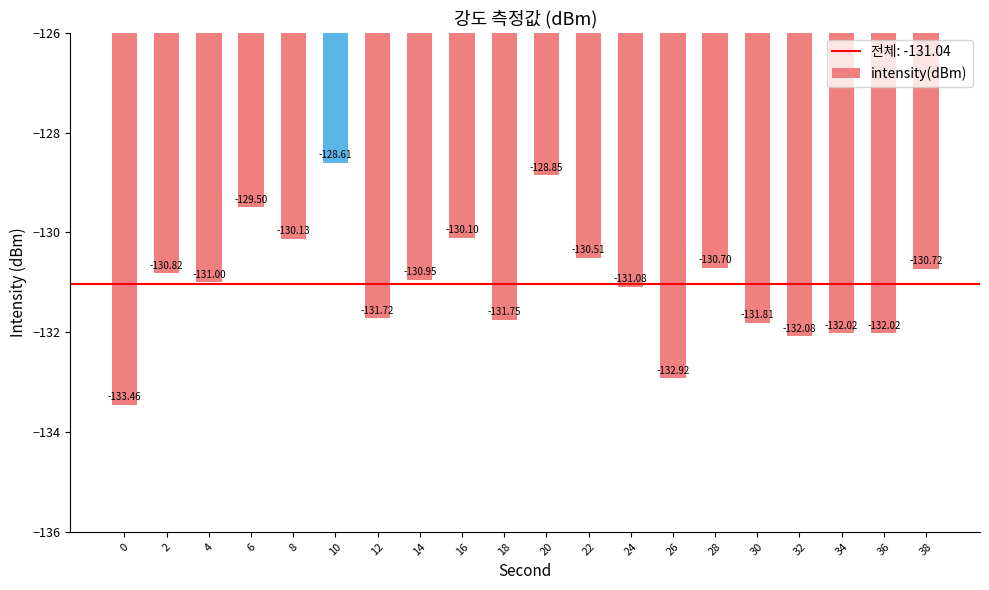

What is the change in value from 12 to 34?

-0.3